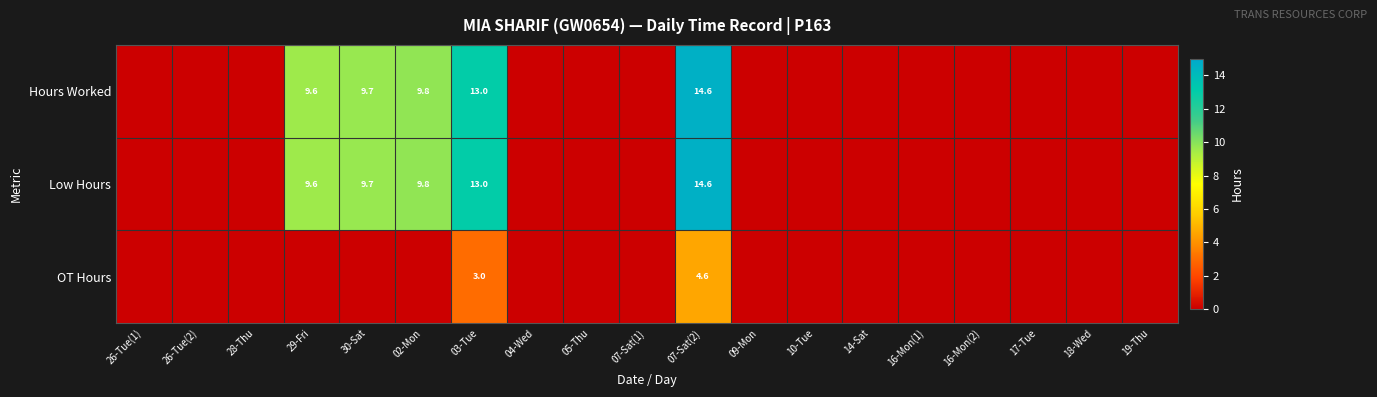

List the labels in order of Low Hours value, smallest first.

26-Tue(1), 26-Tue(2), 28-Thu, 04-Wed, 05-Thu, 07-Sat(1), 09-Mon, 10-Tue, 14-Sat, 16-Mon(1), 16-Mon(2), 17-Tue, 18-Wed, 19-Thu, 29-Fri, 30-Sat, 02-Mon, 03-Tue, 07-Sat(2)